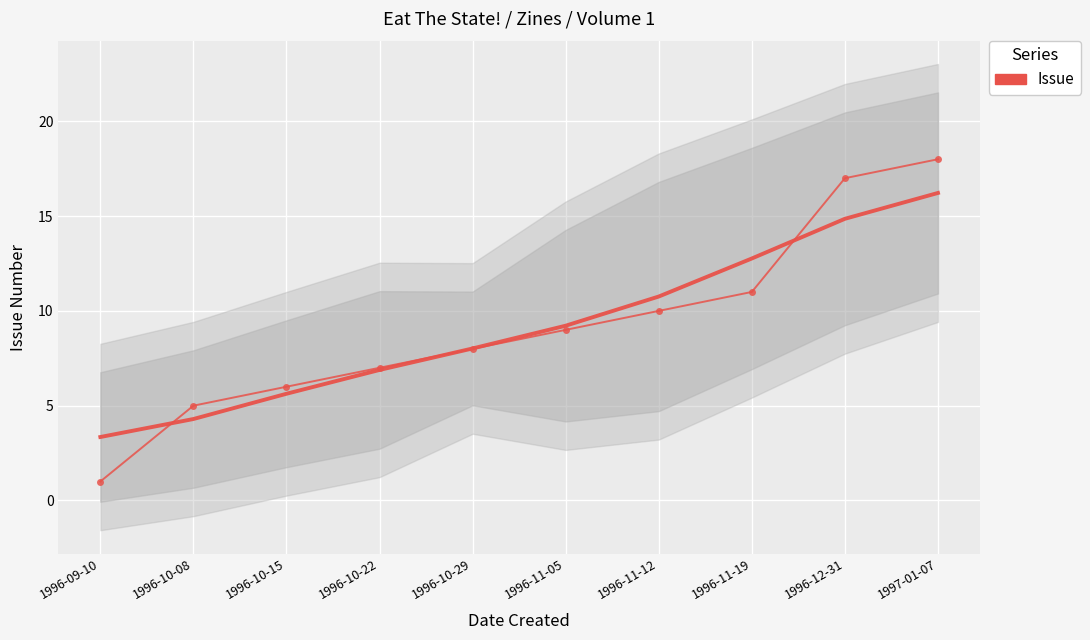

At which category does the chart reach its peak across all series?

1997-01-07